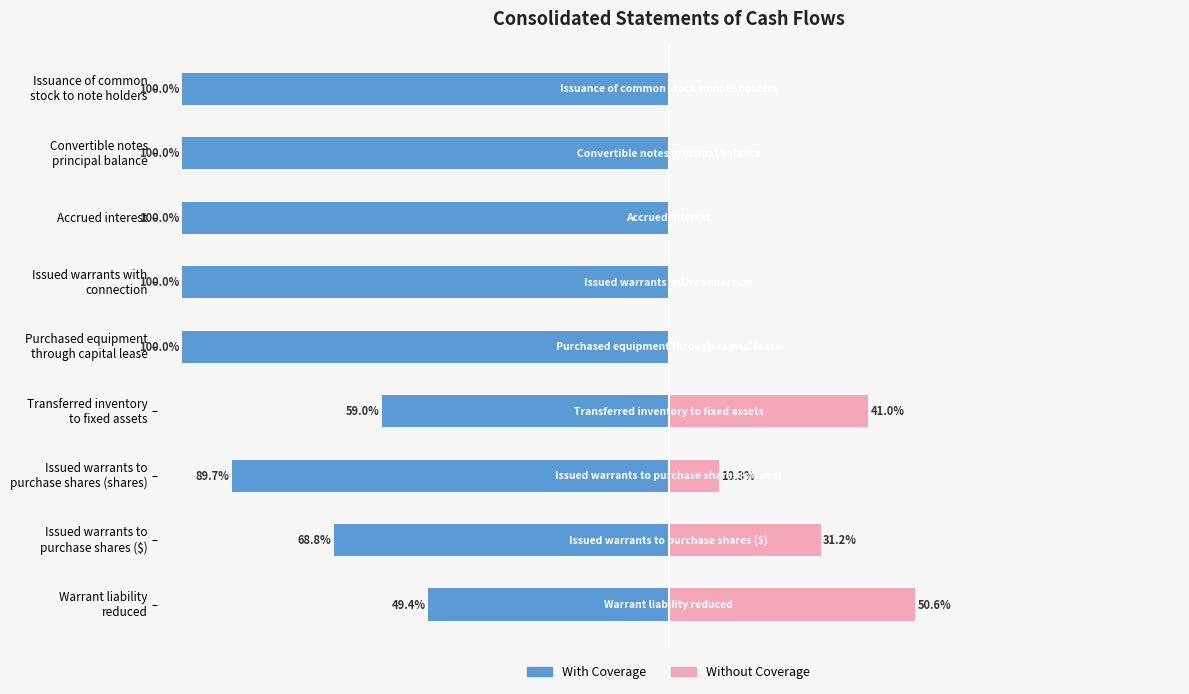

What are all the series names shown in the legend?

With Coverage, Without Coverage